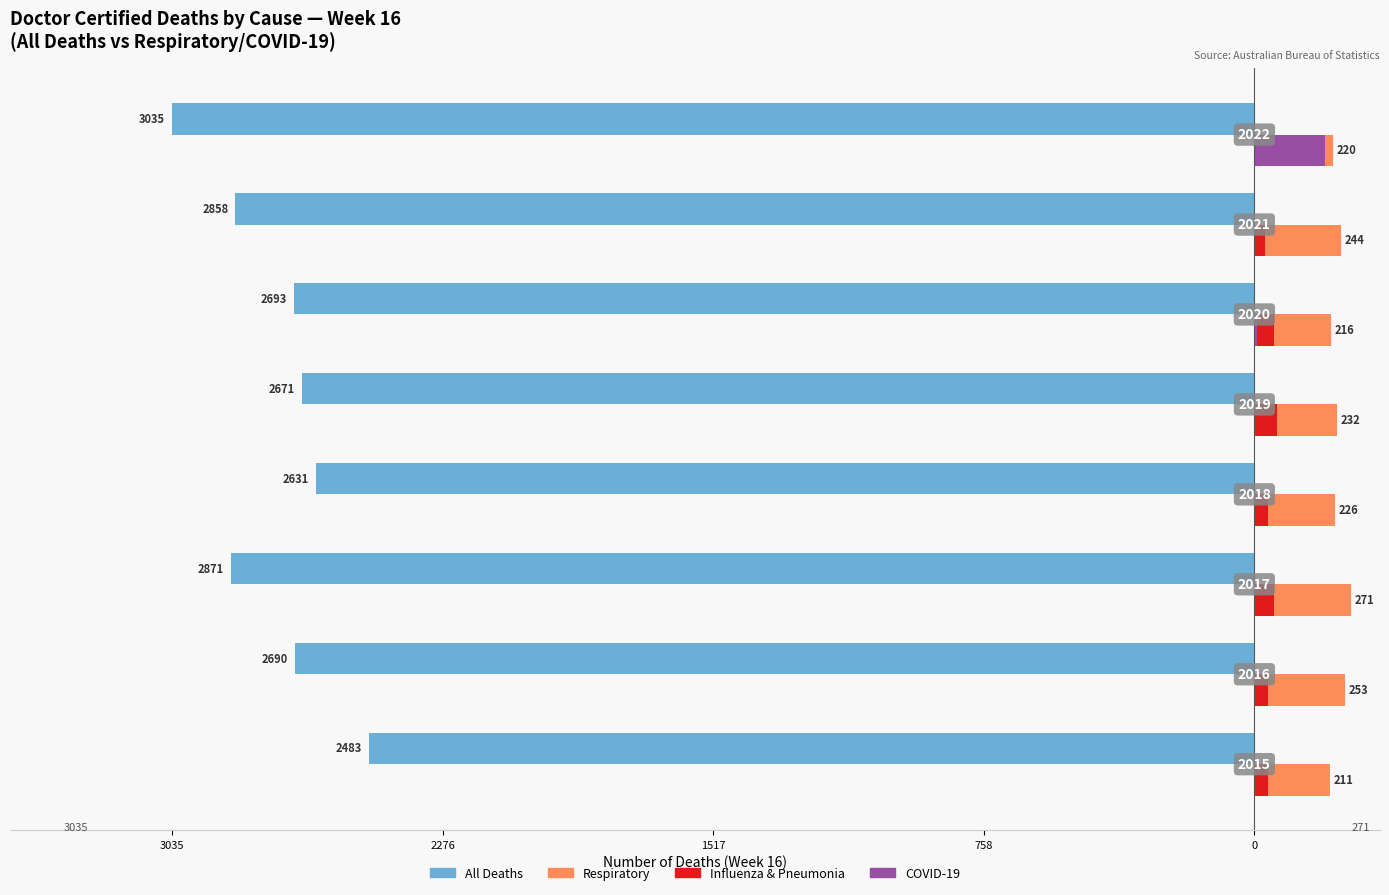

What are all the series names shown in the legend?

All Deaths, Respiratory, Influenza & Pneumonia, COVID-19